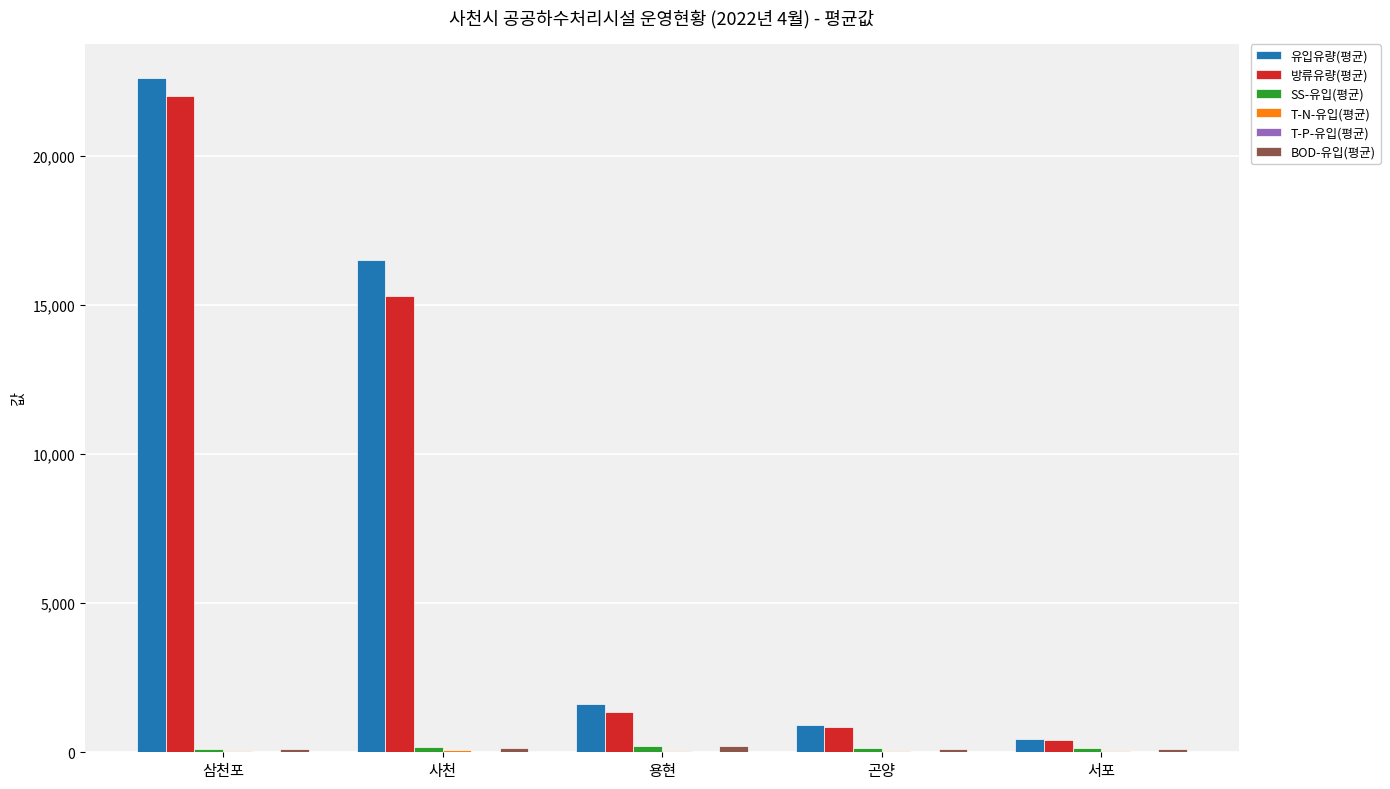

What is the approximate value of 유입유량(평균) at 사천?

16499.1